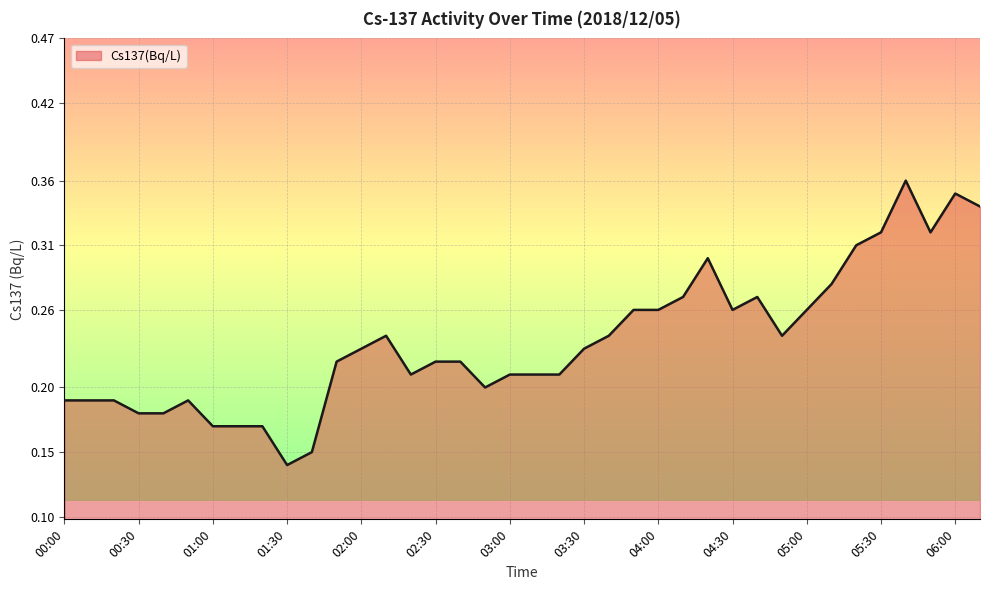

Reading left to right, extract all data points from this chart.

00:00=0.2	00:10=0.2	00:20=0.2	00:30=0.2	00:40=0.2	00:50=0.2	01:00=0.2	01:10=0.2	01:20=0.2	01:30=0.1	01:40=0.1	01:50=0.2	02:00=0.2	02:10=0.2	02:20=0.2	02:30=0.2	02:40=0.2	02:50=0.2	03:00=0.2	03:10=0.2	03:20=0.2	03:30=0.2	03:40=0.2	03:50=0.3	04:00=0.3	04:10=0.3	04:20=0.3	04:30=0.3	04:40=0.3	04:50=0.2	05:00=0.3	05:10=0.3	05:20=0.3	05:30=0.3	05:40=0.4	05:50=0.3	06:00=0.3	06:10=0.3